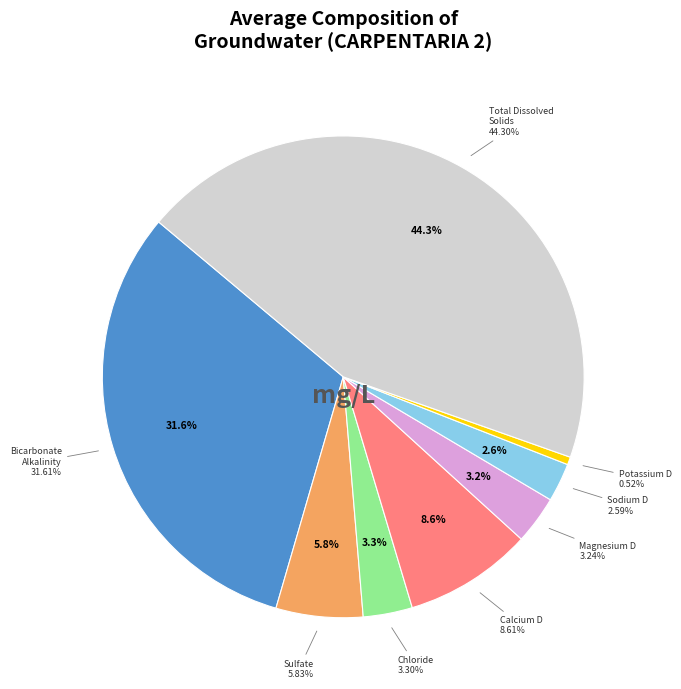

Which has a higher value, Chloride or Magnesium D?

Chloride